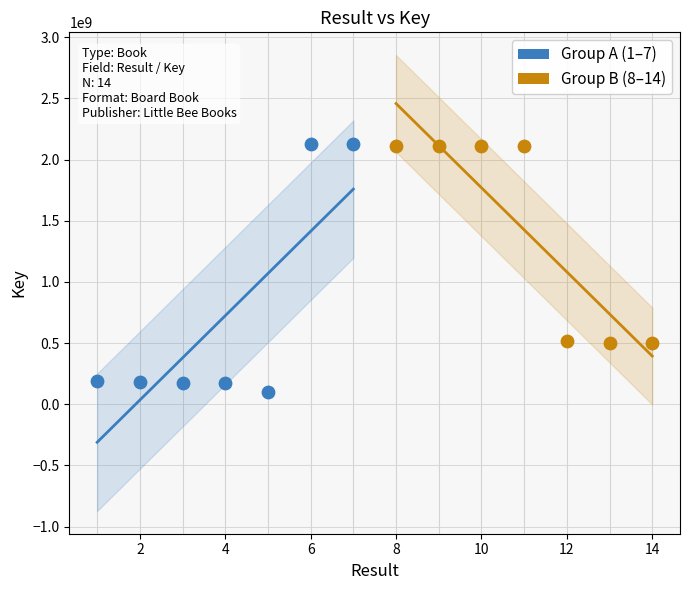

Which series has the largest Y range (max minus min)?

Group A (1–7)